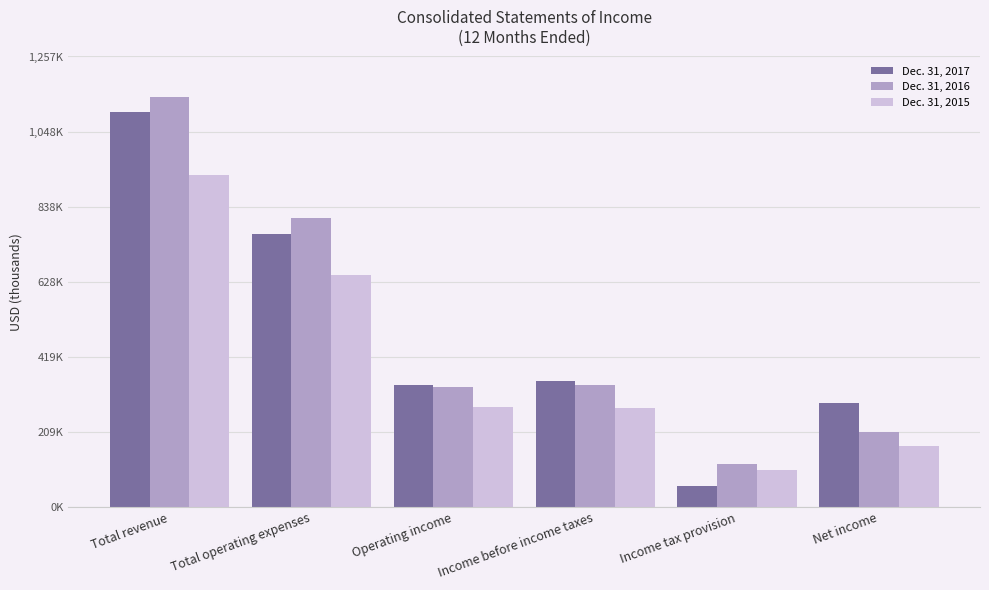

What are all the series names shown in the legend?

Dec. 31, 2017, Dec. 31, 2016, Dec. 31, 2015